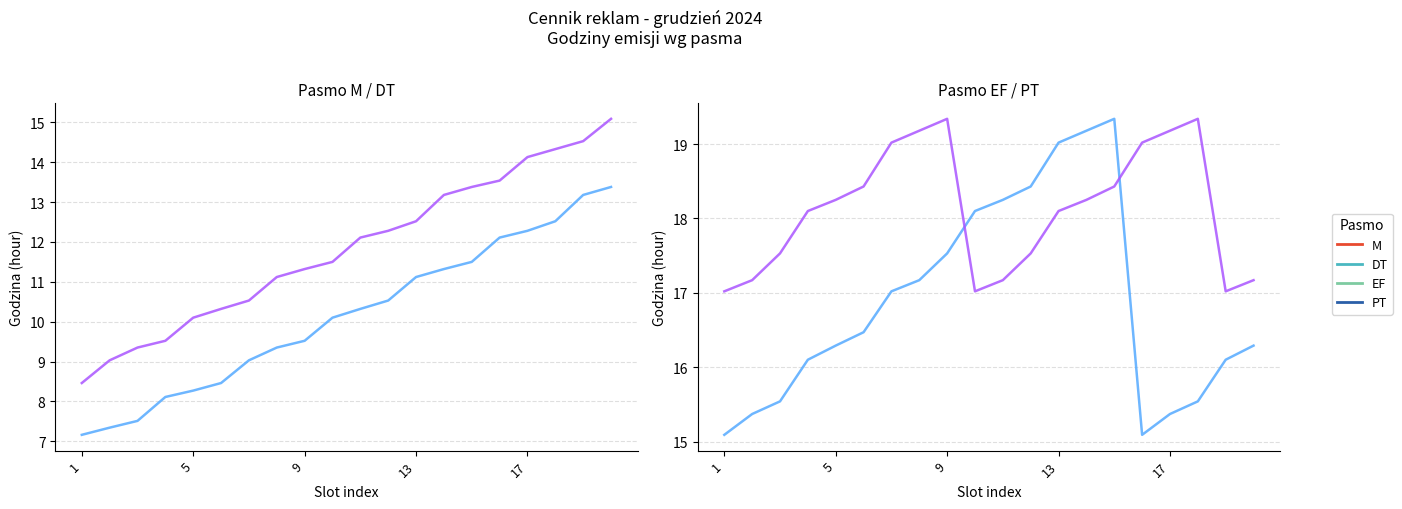

At 9, list the series in order from smallest to largest.

M, DT, EF, PT